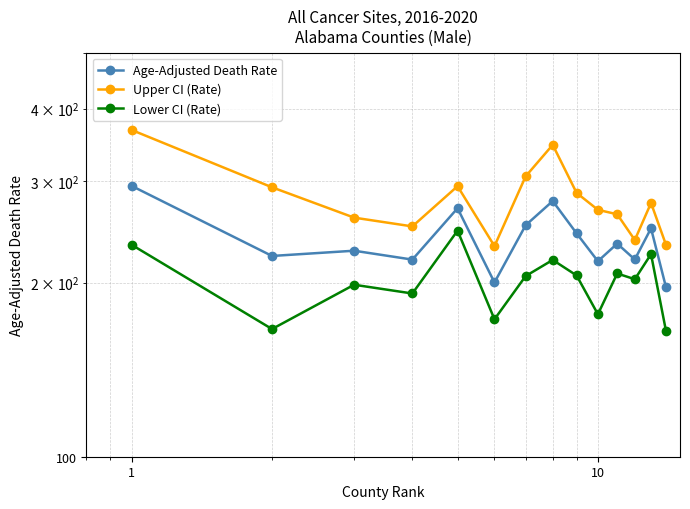

What is the difference between the second highest and minimum values in the Upper CI (Rate) series?

115.0